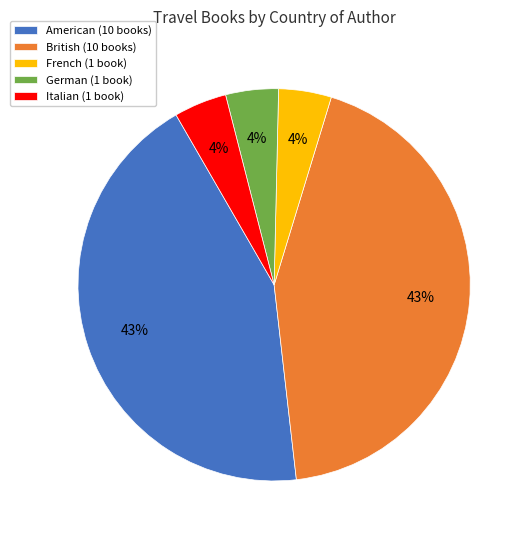

Is the sum of Italian (1 book) and American (10 books) greater than half?

No